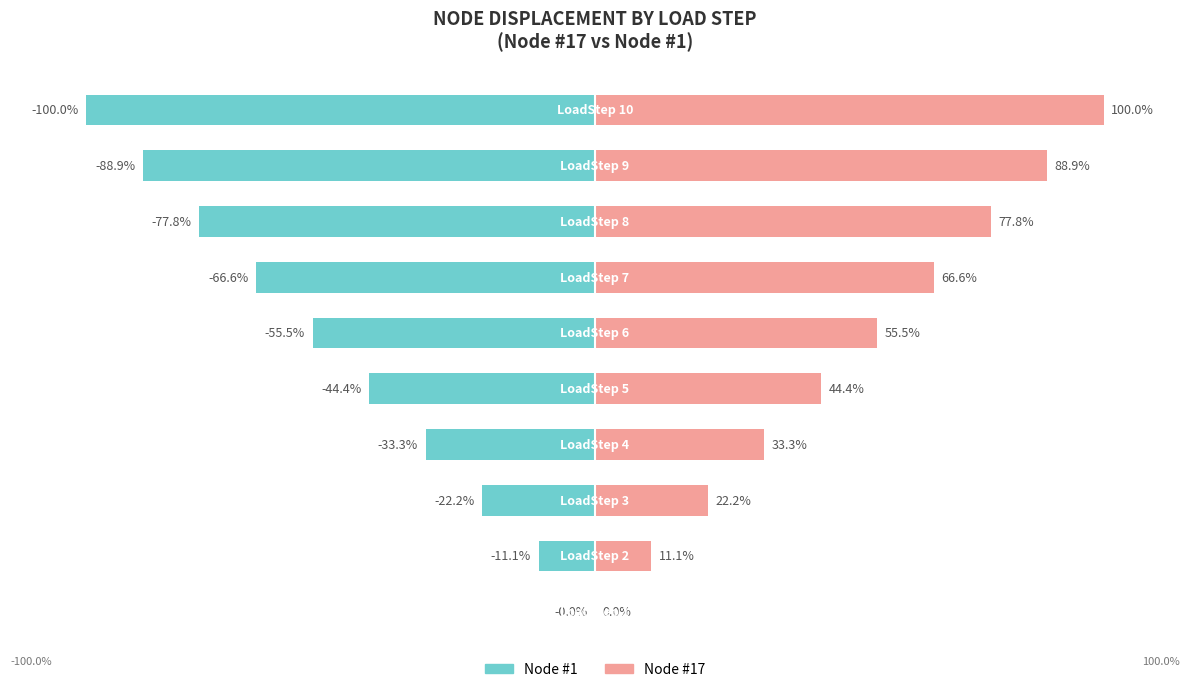

Which has a higher value, −150 or −50?

−50